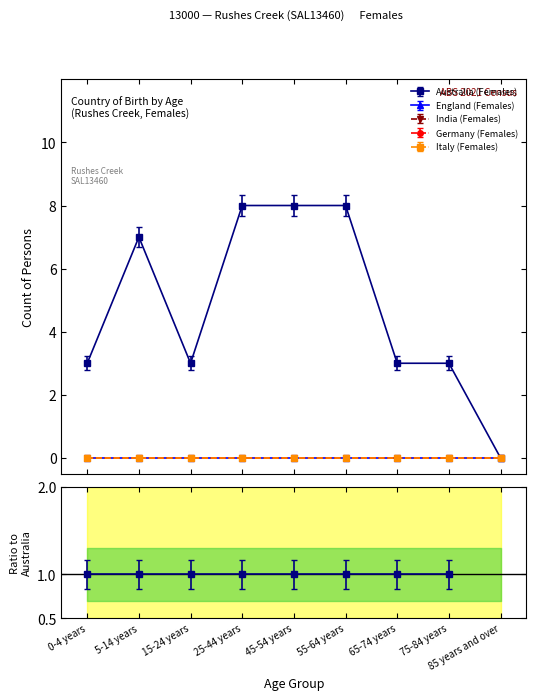

Is the value of Australia (Females) at 5-14 years greater than the value of Italy (Females) at 25-44 years?

Yes